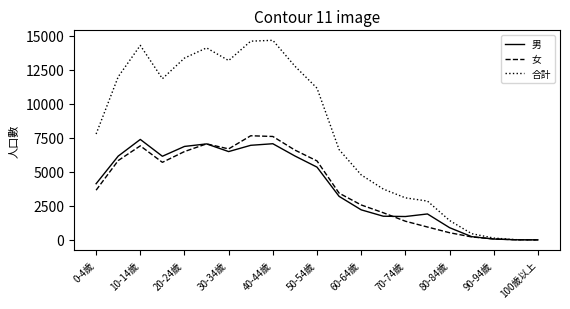

True or false: 女 has more than 0 points higher than both neighbors.

True